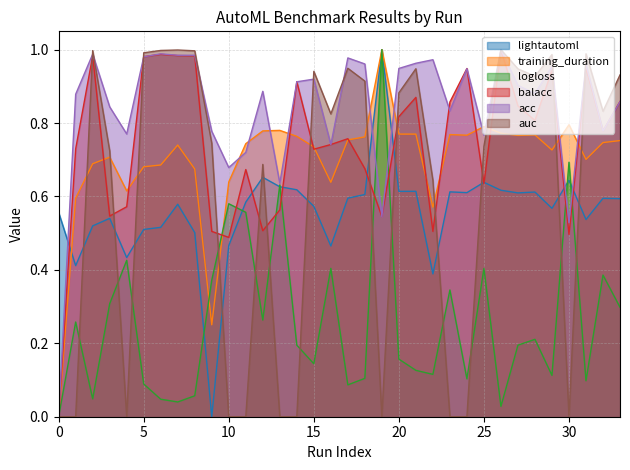

Where is the first local maximum for training_duration?

3